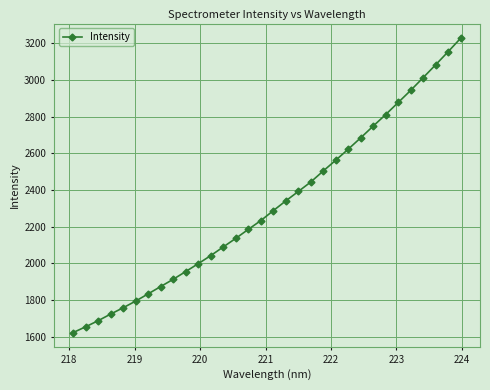

What is the value of the 26th point from the left?

2812.0